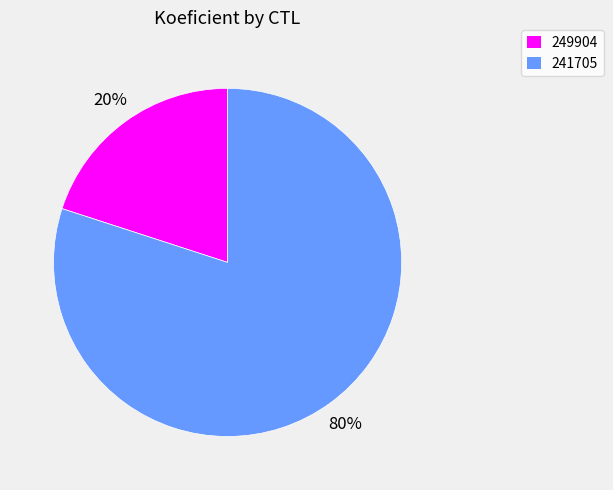

How many slices are in this pie chart?

2